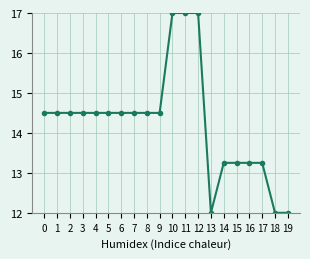

What is the ratio of the value at 18 to the value at 12?

0.7